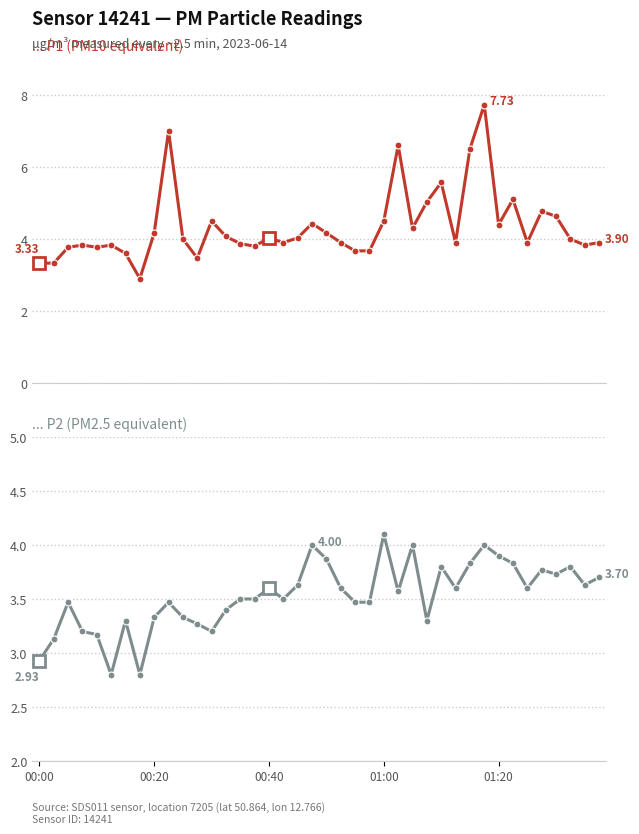

Does the chart have visible grid lines?

Yes